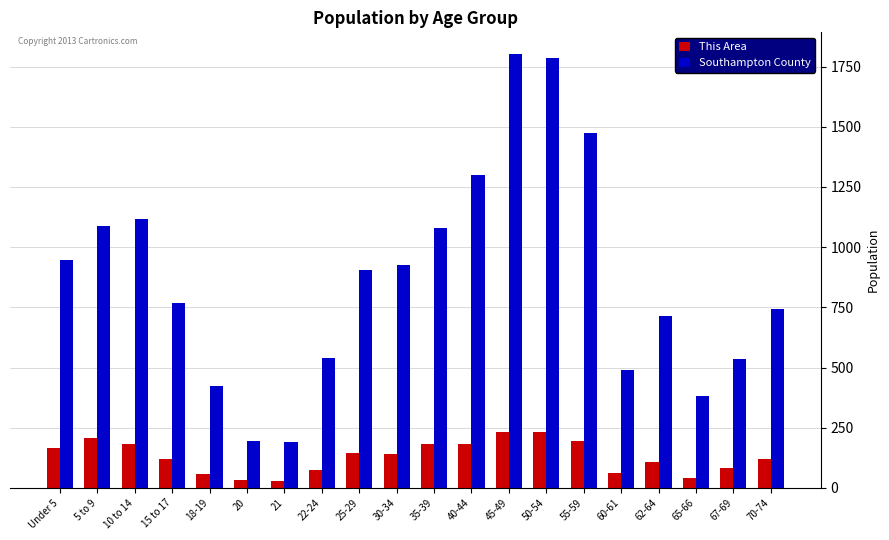

What is the difference between the maximum and second lowest values in the This Area series?

203